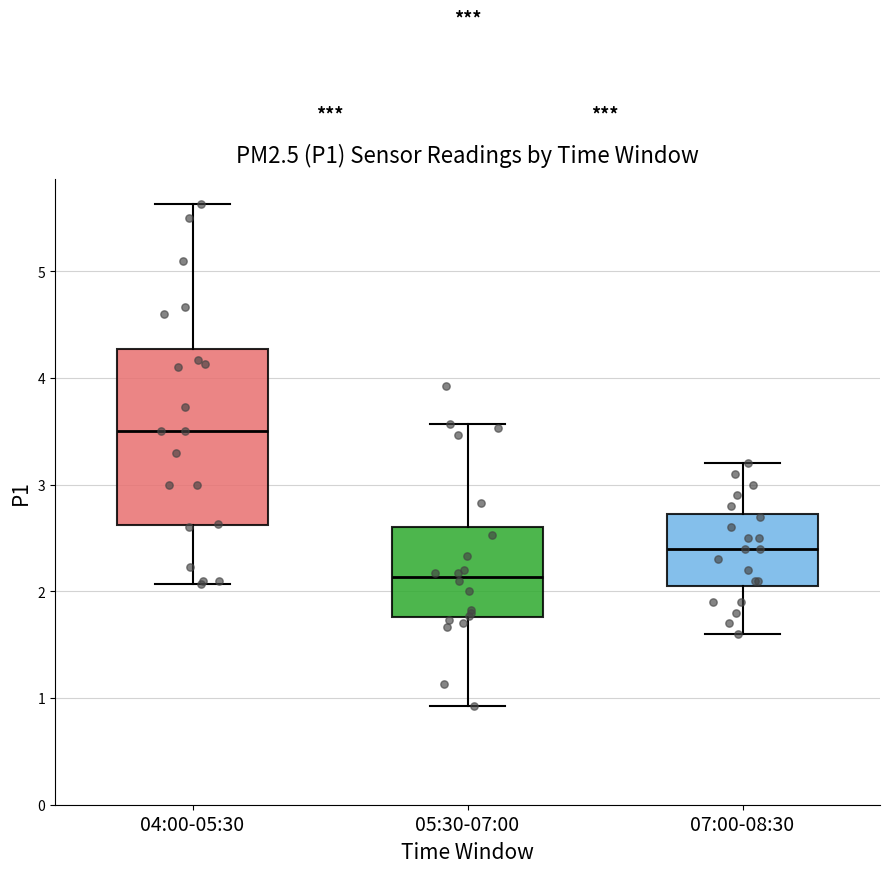

Reading left to right, transcribe this box plot: for each box, give where its median line is, the range the box spans, and where its two whiskers end, as read against the y-axis. The values are not printed on the chart, so give them approximately, as read against the axis.

04:00-05:30: median 3.5, box 2.6 to 4.3, whiskers 2.1 to 5.6
05:30-07:00: median 2.1, box 1.8 to 2.6, whiskers 0.9 to 3.6
07:00-08:30: median 2.4, box 2.1 to 2.7, whiskers 1.6 to 3.2